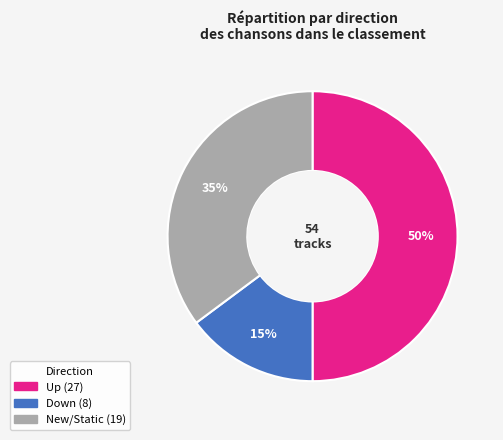

To the nearest percent, what is the difference between the largest and smallest slice percentages?

35%